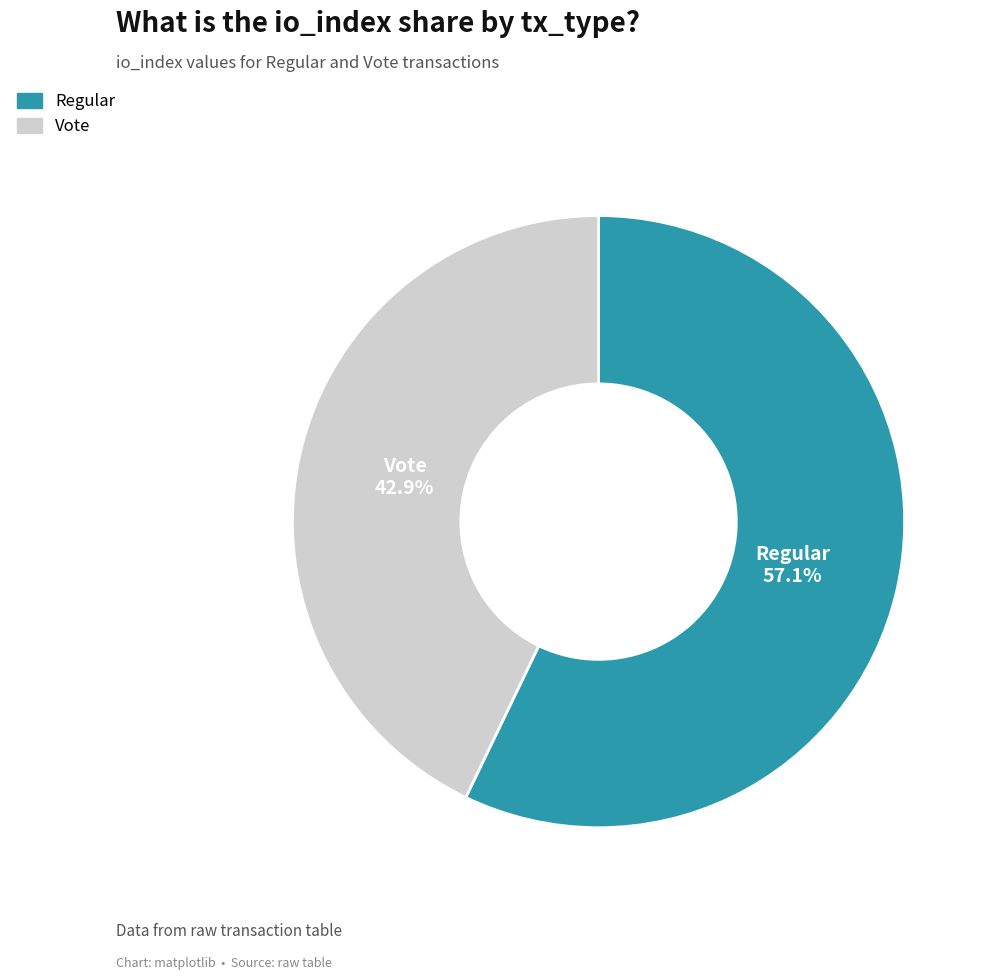

Is Regular the majority of the pie?

Yes